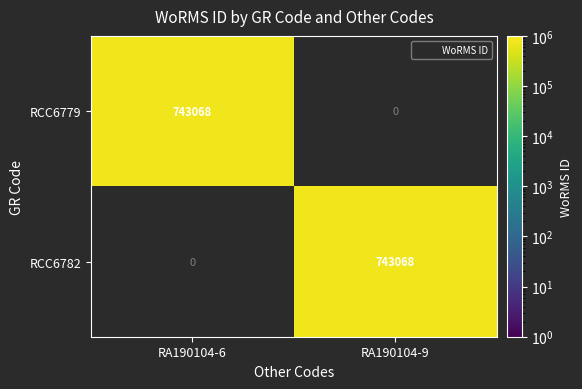

Is it true that RCC6782 equals -477673 at RA190104-6?

False